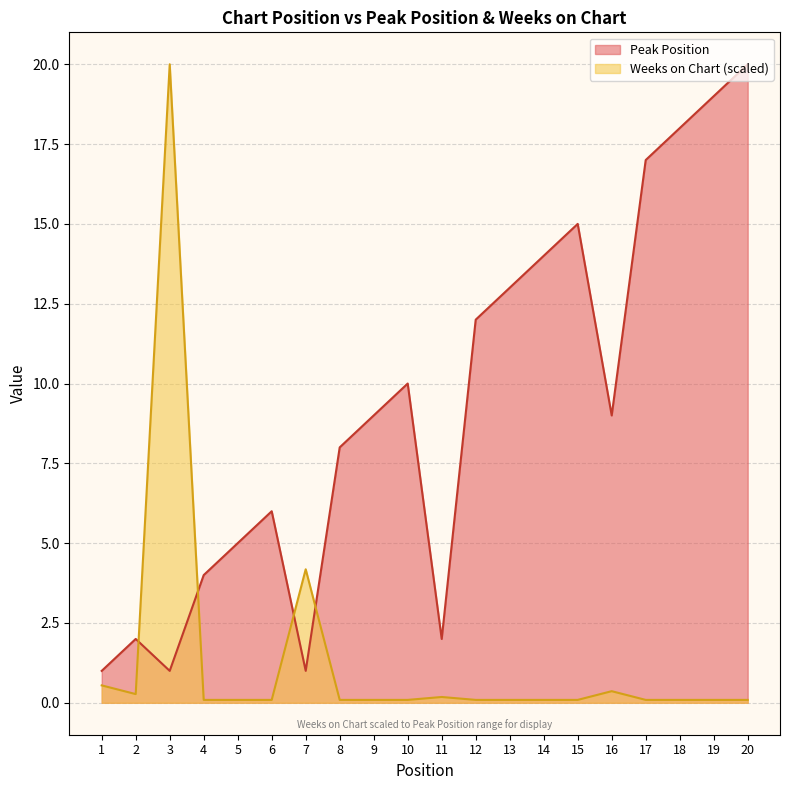

At 14, list the series in order from largest to smallest.

Peak Position, Weeks on Chart (scaled)